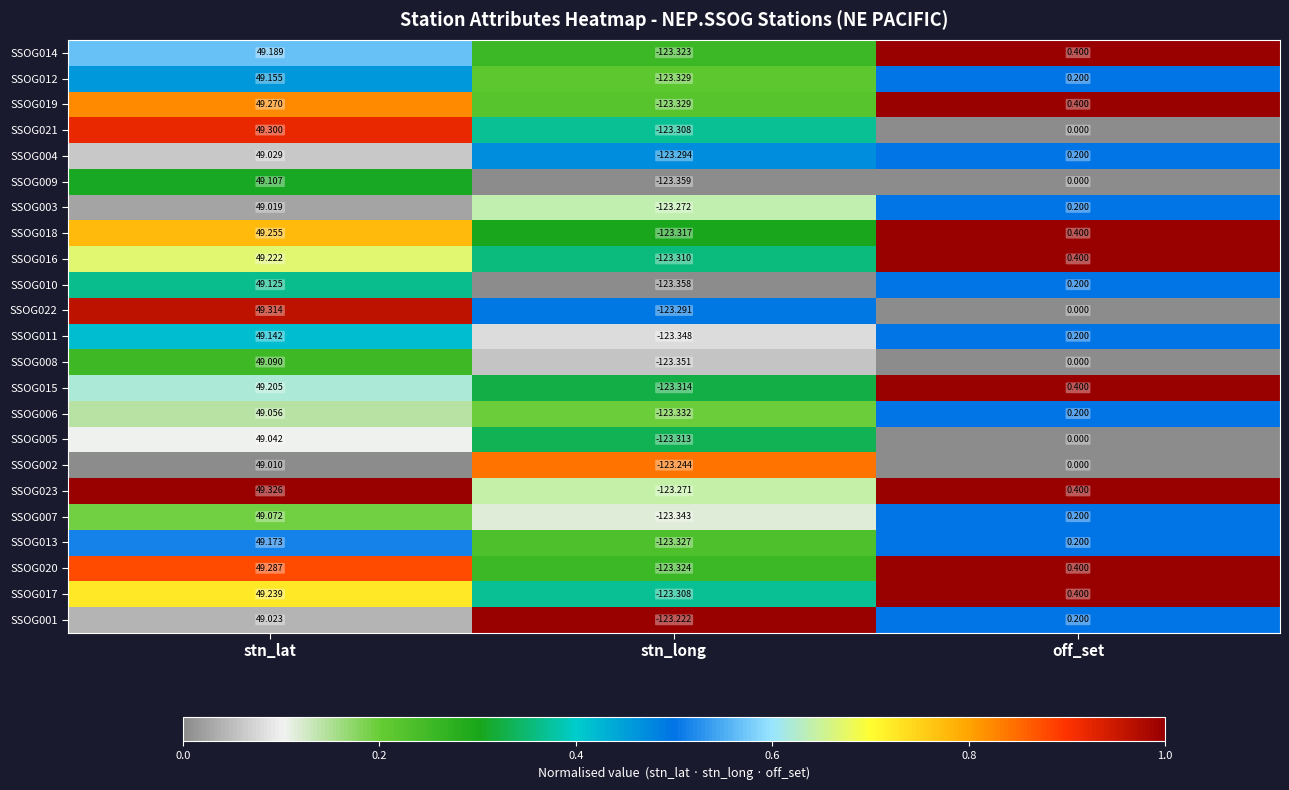

At which category is the sum across all series the highest?

stn_lat